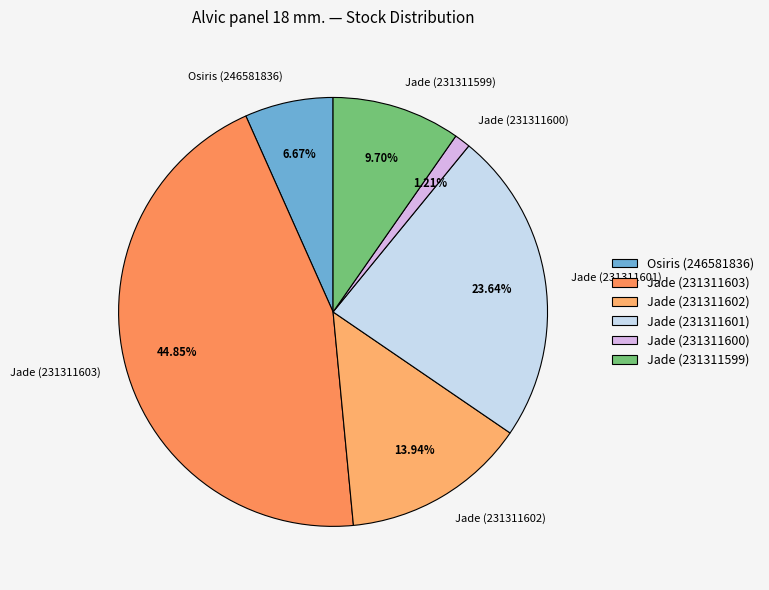

Which slice is the smallest?

Jade (231311600)